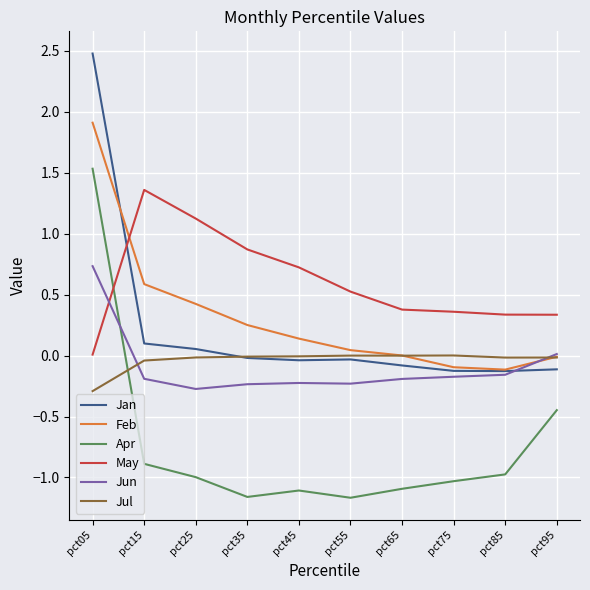

Is it true that Jun equals 0.7 at pct05?

True